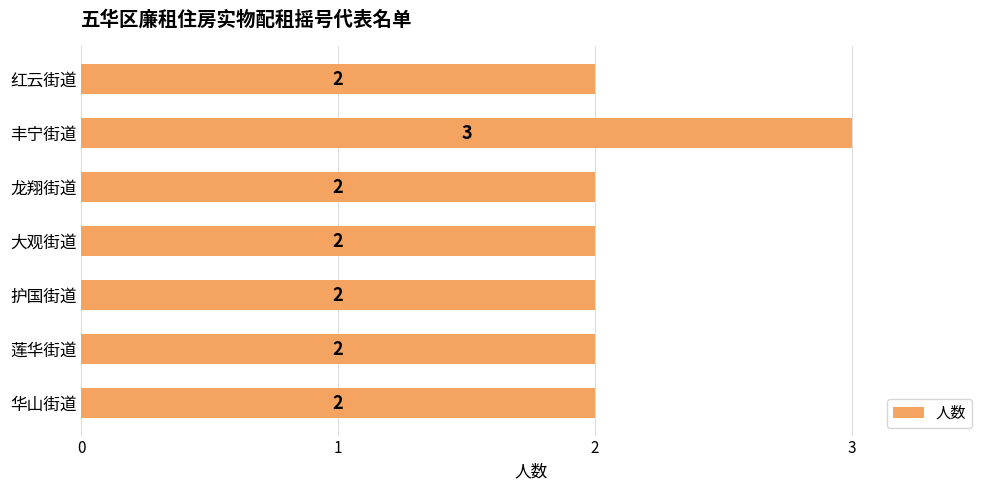

Is it true that the value at 莲华街道 is 1?

False